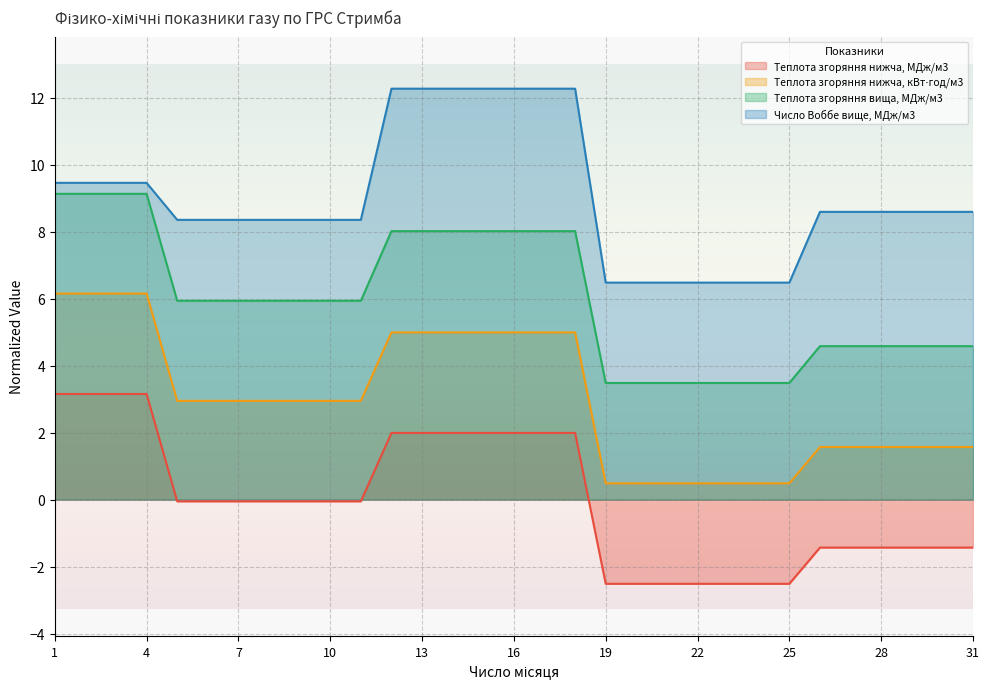

Rank the series by their average value, from lowest to highest.

Теплота згоряння нижча, МДж/м3, Теплота згоряння нижча, кВт⋅год/м3, Теплота згоряння вища, МДж/м3, Число Воббе вище, МДж/м3